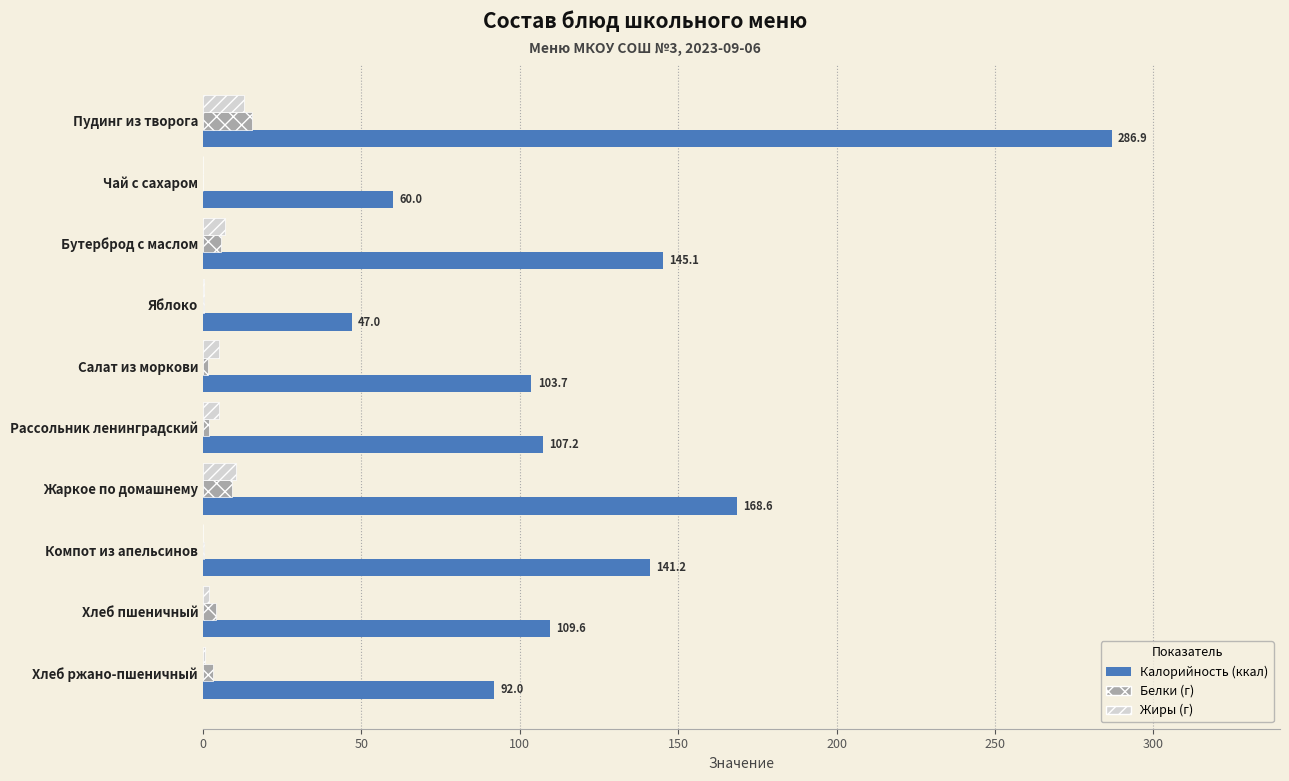

Is the value of Белки (г) at Рассольник ленинградский greater than the value of Калорийность (ккал) at Хлеб ржано-пшеничный?

No